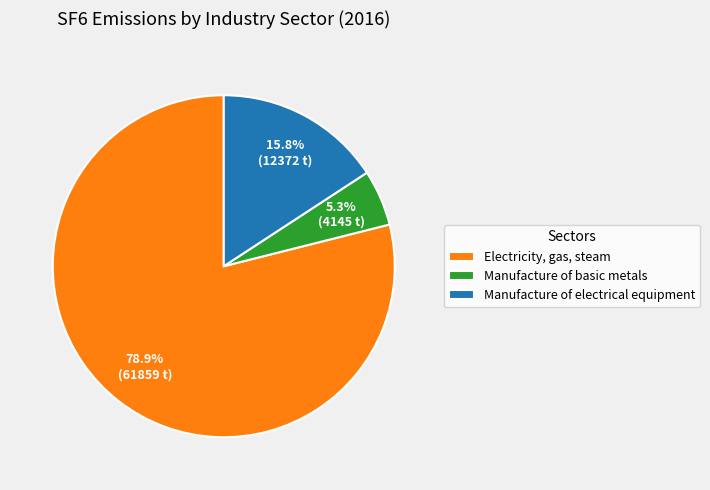

Which slice is the largest?

Electricity, gas, steam